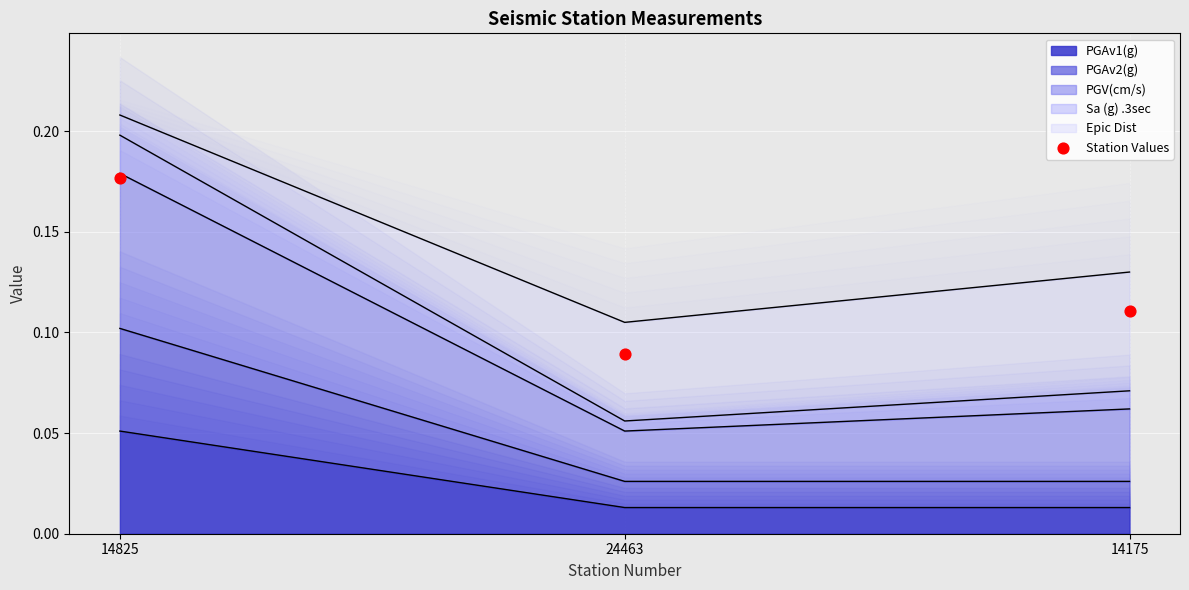

What is the change in value from 14825 to 14175?

-0.1